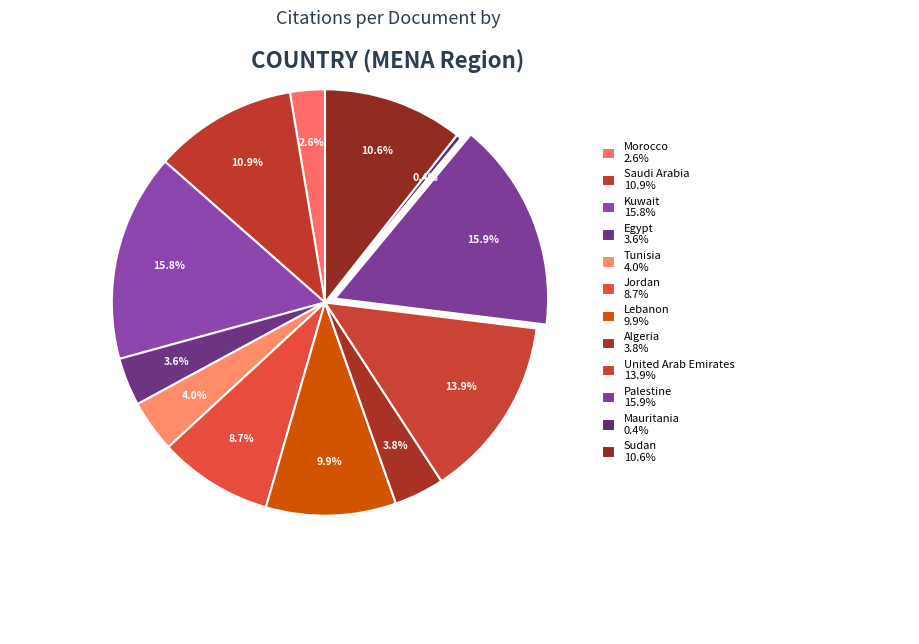

How many segments does this pie chart have?

12